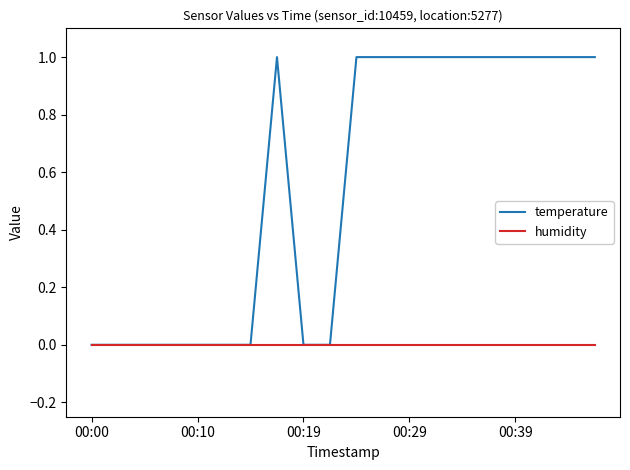

How many lines are shown in the chart?

2